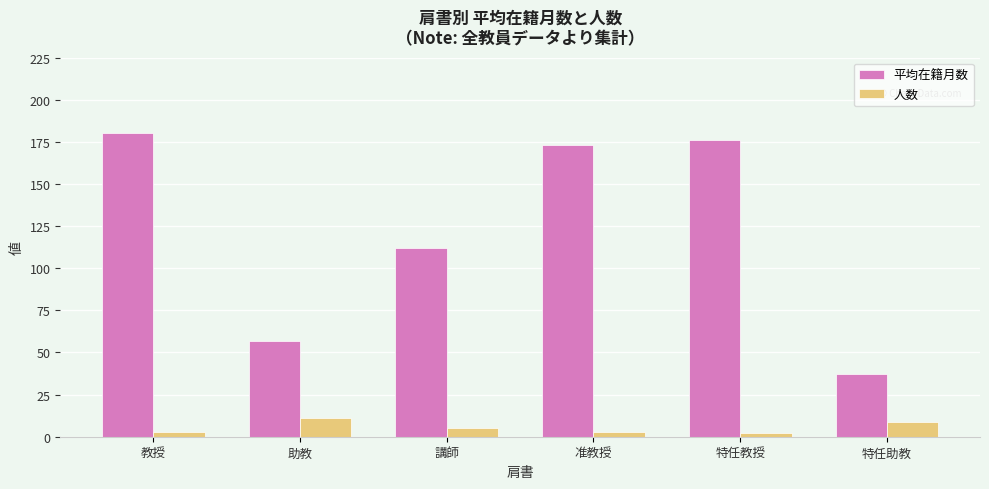

How many data points in 平均在籍月数 are less than 173?

3